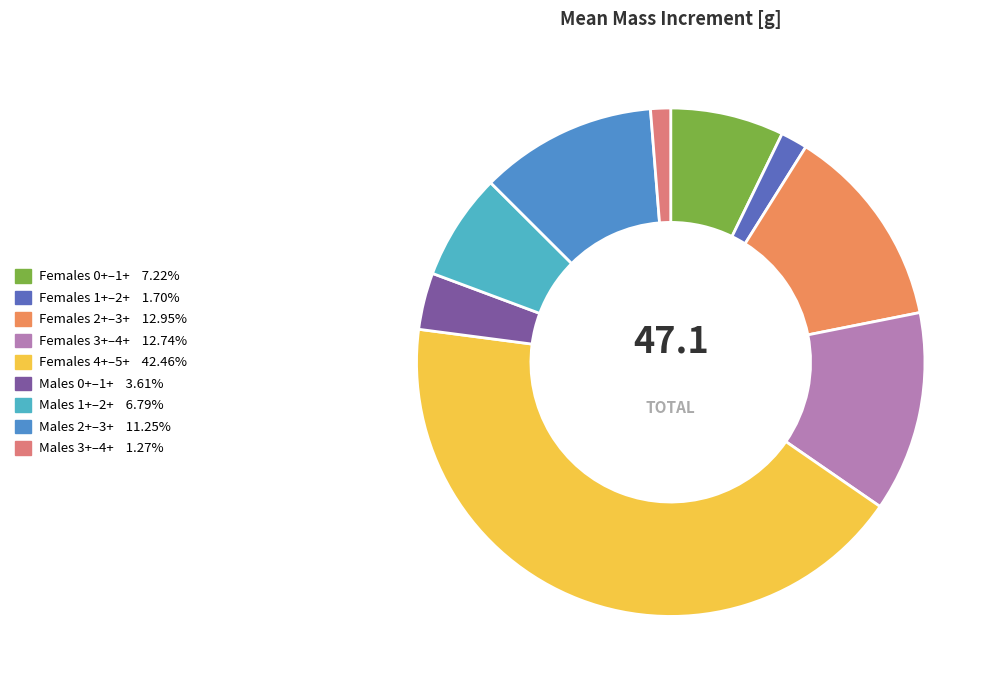

Rank the categories by value from highest to lowest.

Females 4+–5+, Females 2+–3+, Females 3+–4+, Males 2+–3+, Females 0+–1+, Males 1+–2+, Males 0+–1+, Females 1+–2+, Males 3+–4+